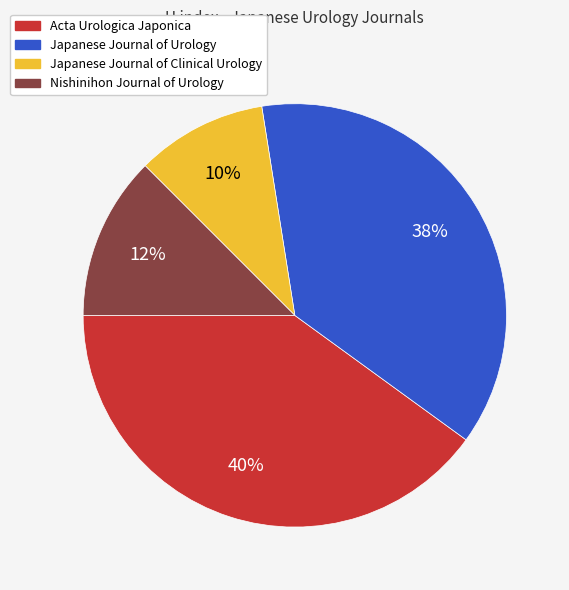

Is the sum of Japanese Journal of Clinical Urology and Japanese Journal of Urology greater than half?

No